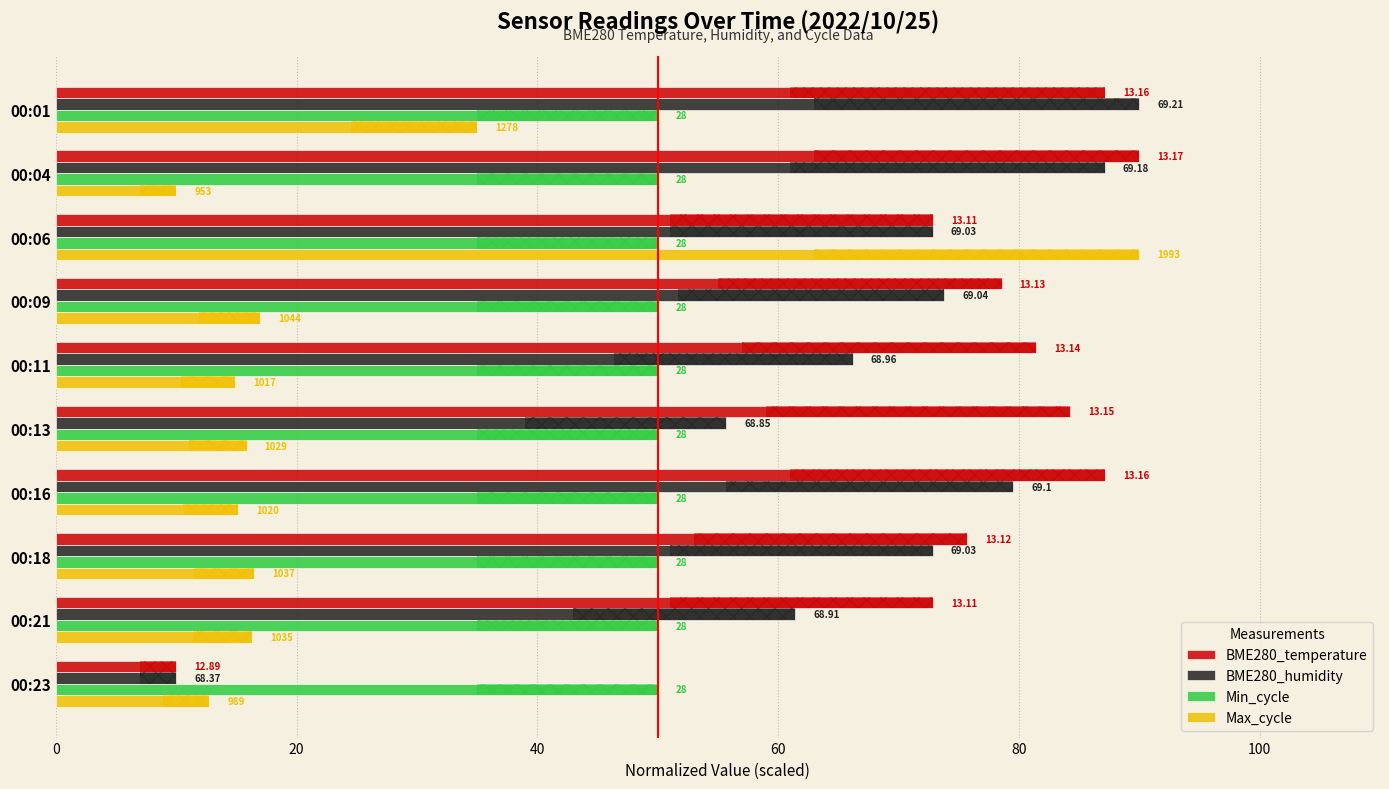

What is the difference between the second highest and minimum values in the BME280_humidity series?

77.1